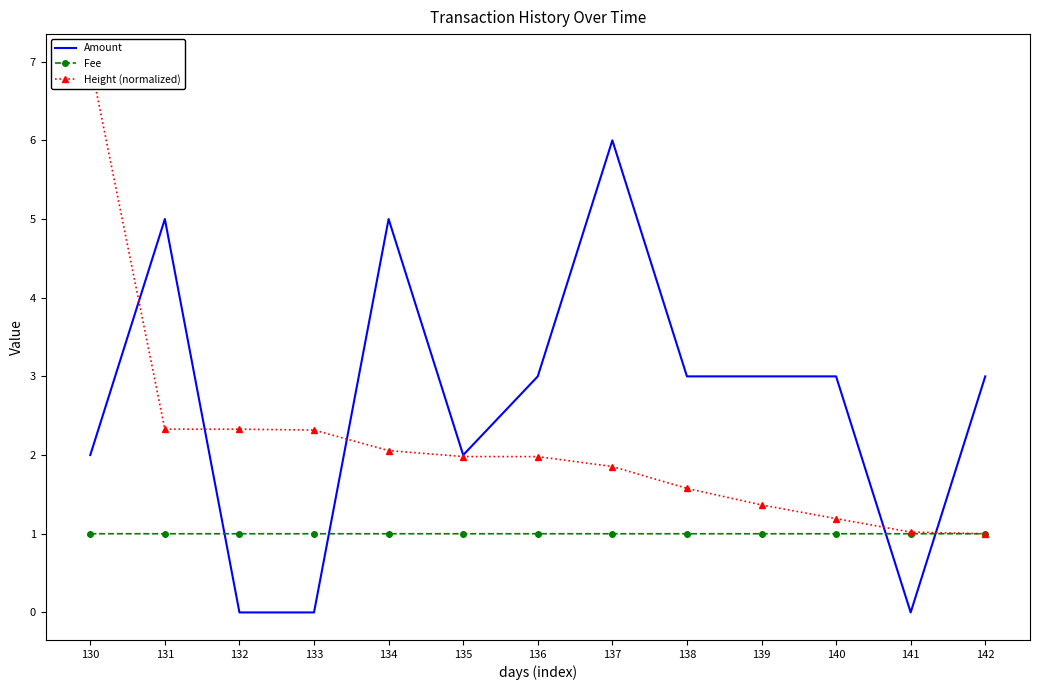

Does the chart have visible grid lines?

No